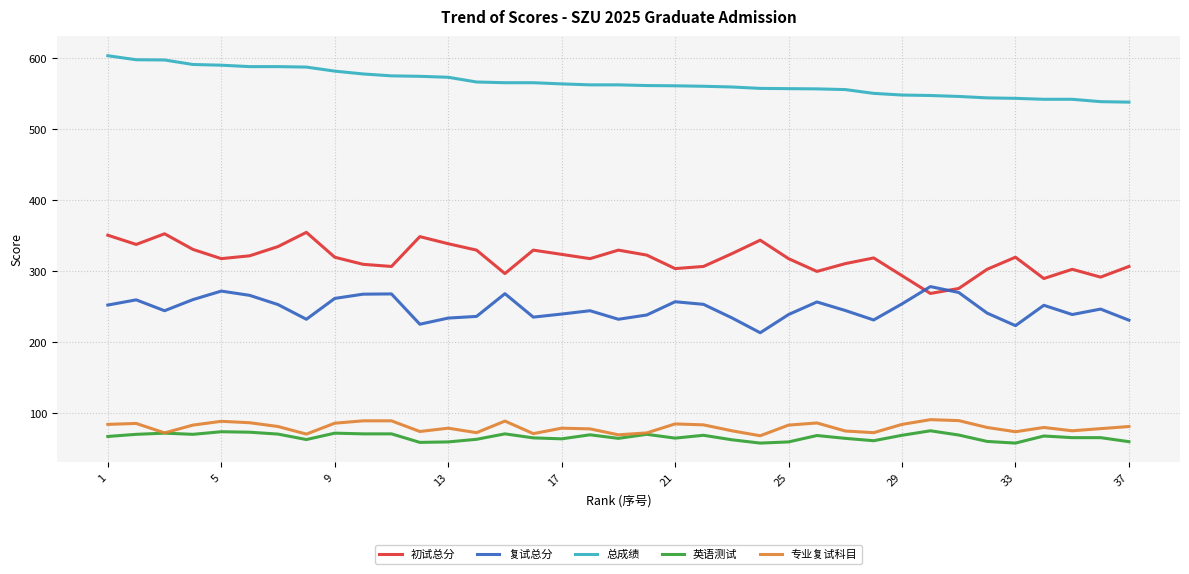

Is this an area chart (filled region under the line)?

No